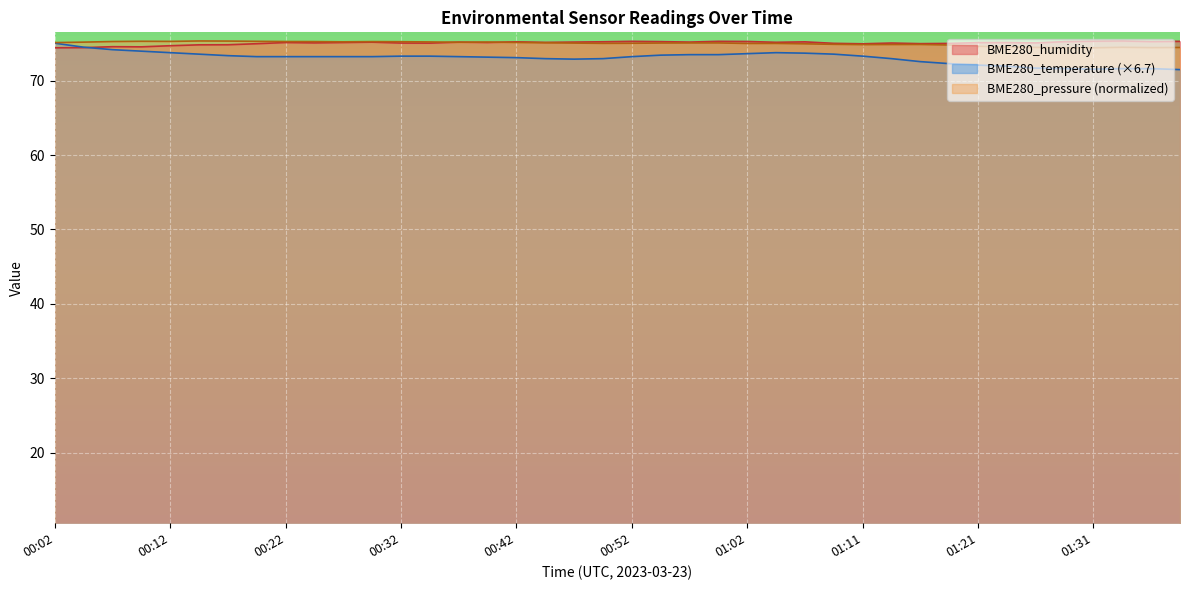

Which series has the widest spread of values?

BME280_temperature (×6.7)